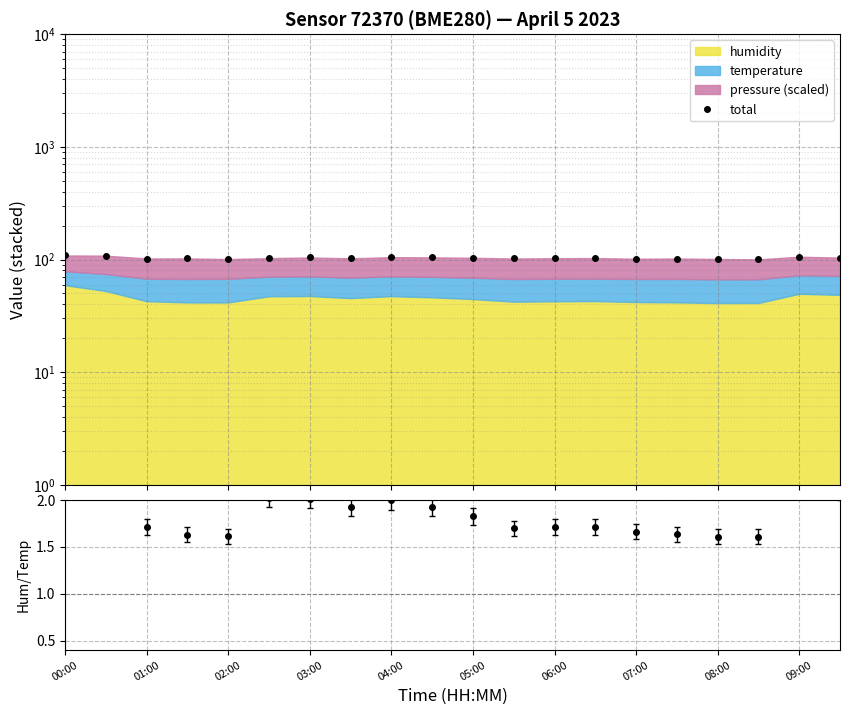

At which label does the data first exceed 102?

00:00